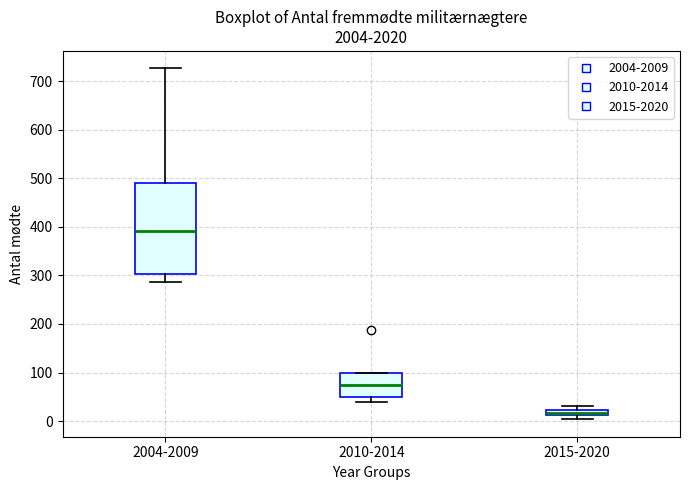

Which box is the tallest, from its lower edge to its upper edge?

2004-2009